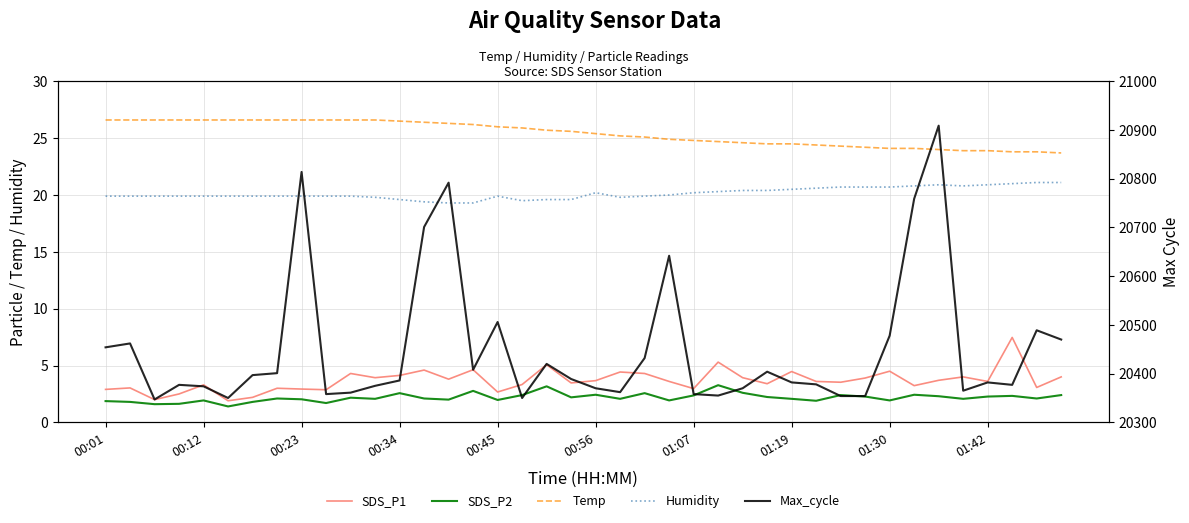

How many values in the Max_cycle series are below 20386?

20